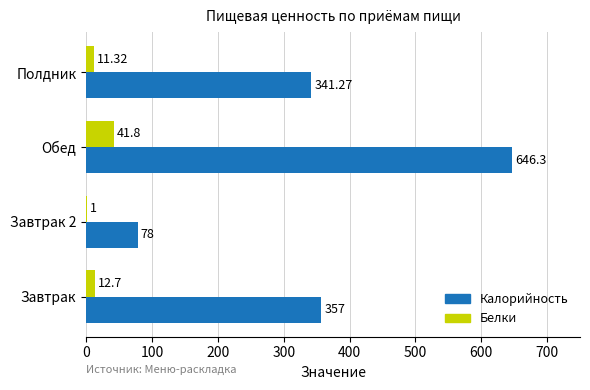

At which label does Калорийность reach its peak?

Обед